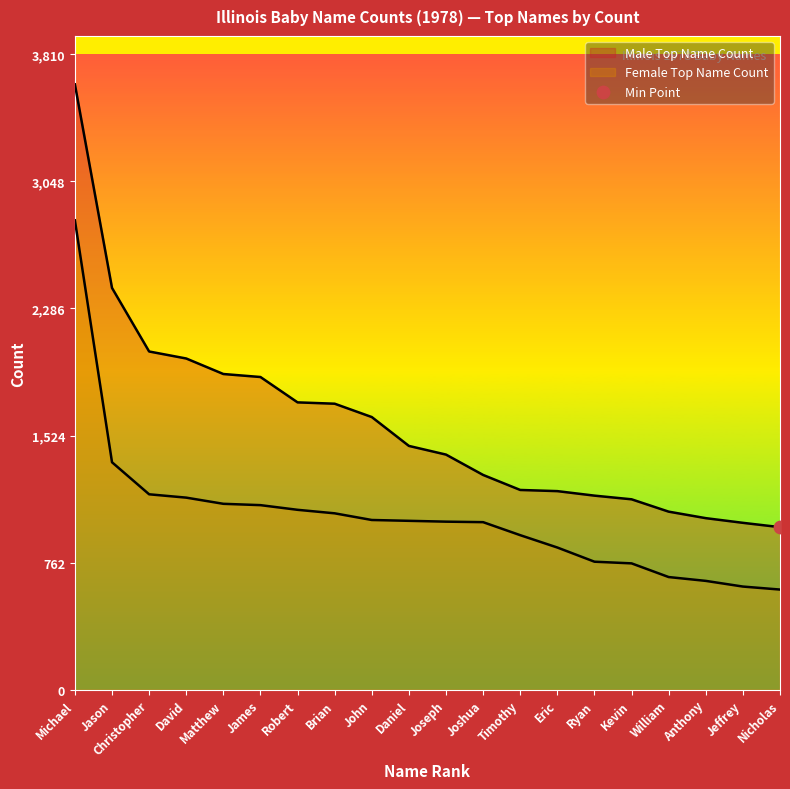

What are all the series names shown in the legend?

Male Top Name Count, Female Top Name Count